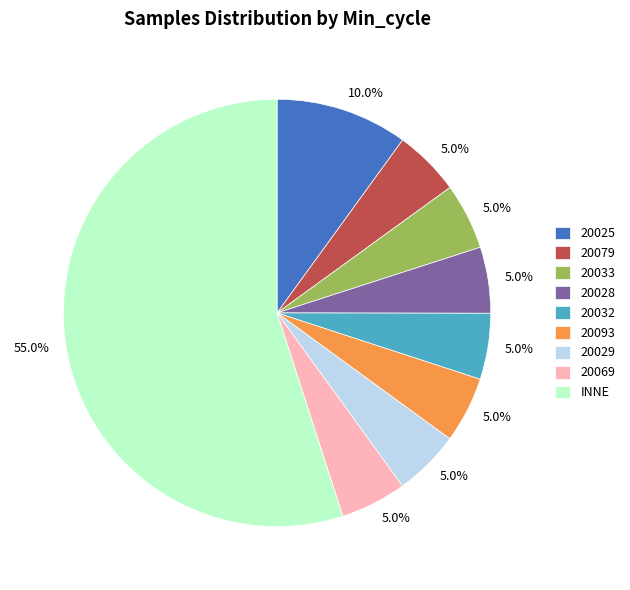

What portion of the pie excludes 20032?

95.0%